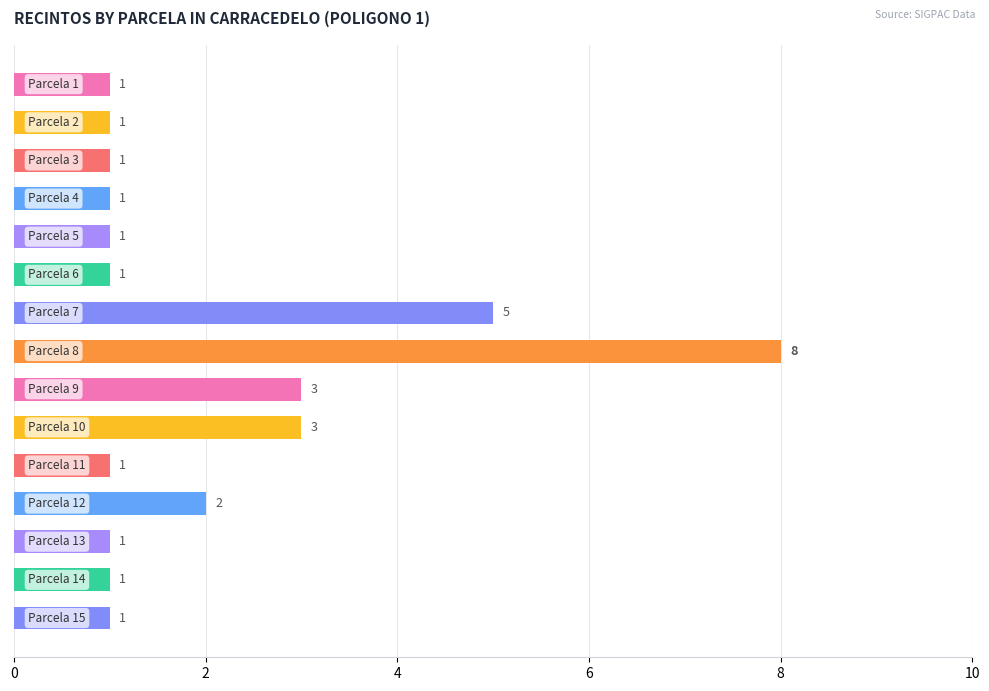

What is the difference between the maximum and second lowest values?

7